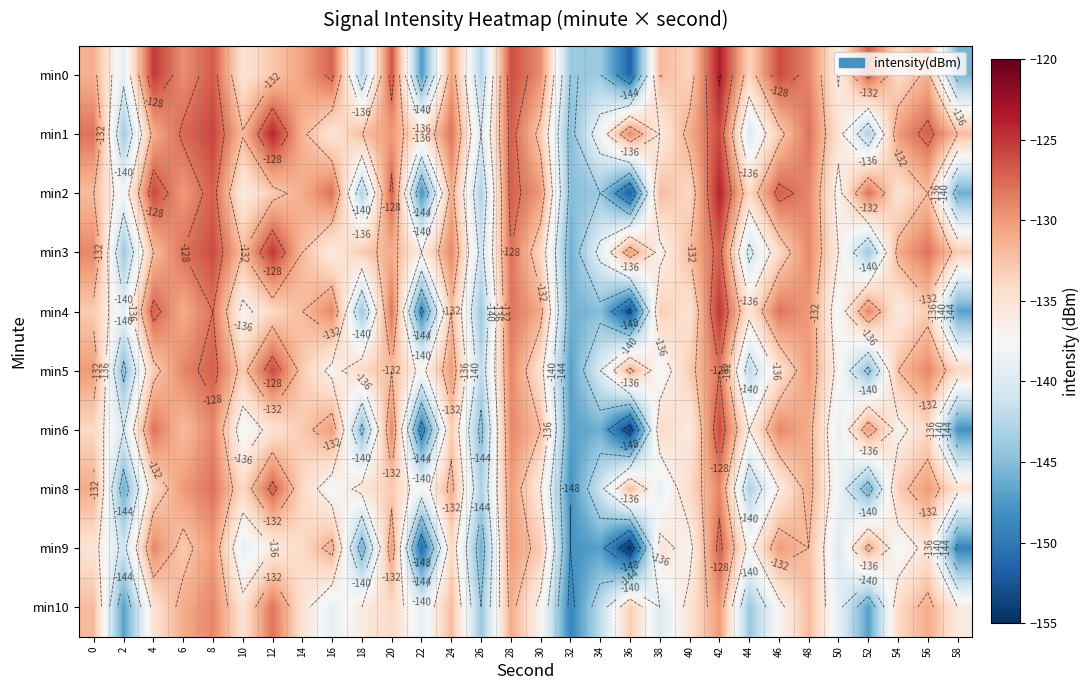

The min8 series shows -138.0 at 50. True or false?

True